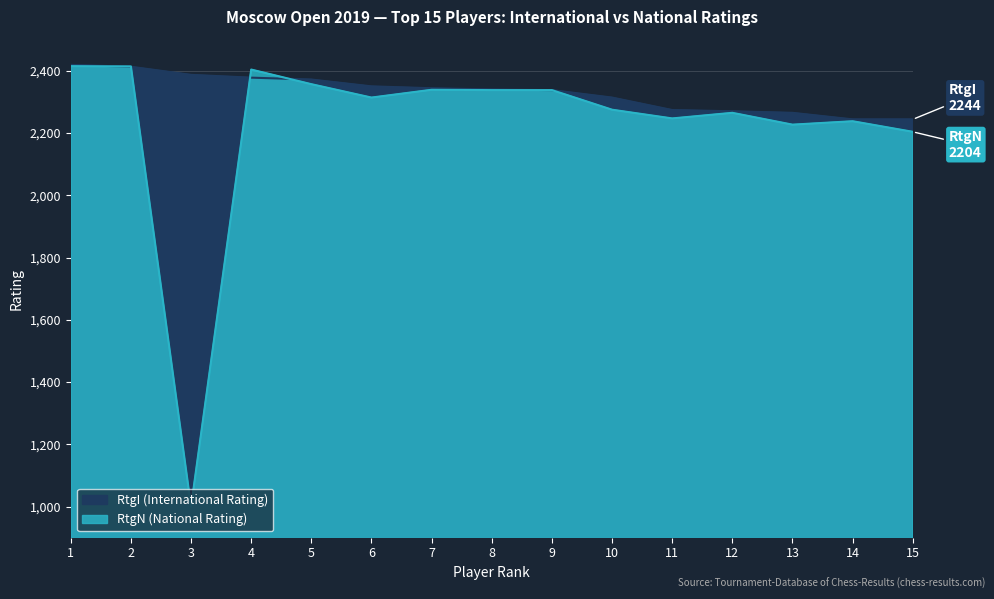

Reading right to left, extract all data points from this chart.

RtgI: 15=2244	14=2244	13=2265	12=2270	11=2274	10=2314	9=2338	8=2340	7=2344	6=2350	5=2372	4=2378	3=2387	2=2413	1=2419
RtgN: 15=2204	14=2238	13=2227	12=2265	11=2247	10=2275	9=2338	8=2338	7=2339	6=2314	5=2357	4=2404	3=1000	2=2414	1=2415